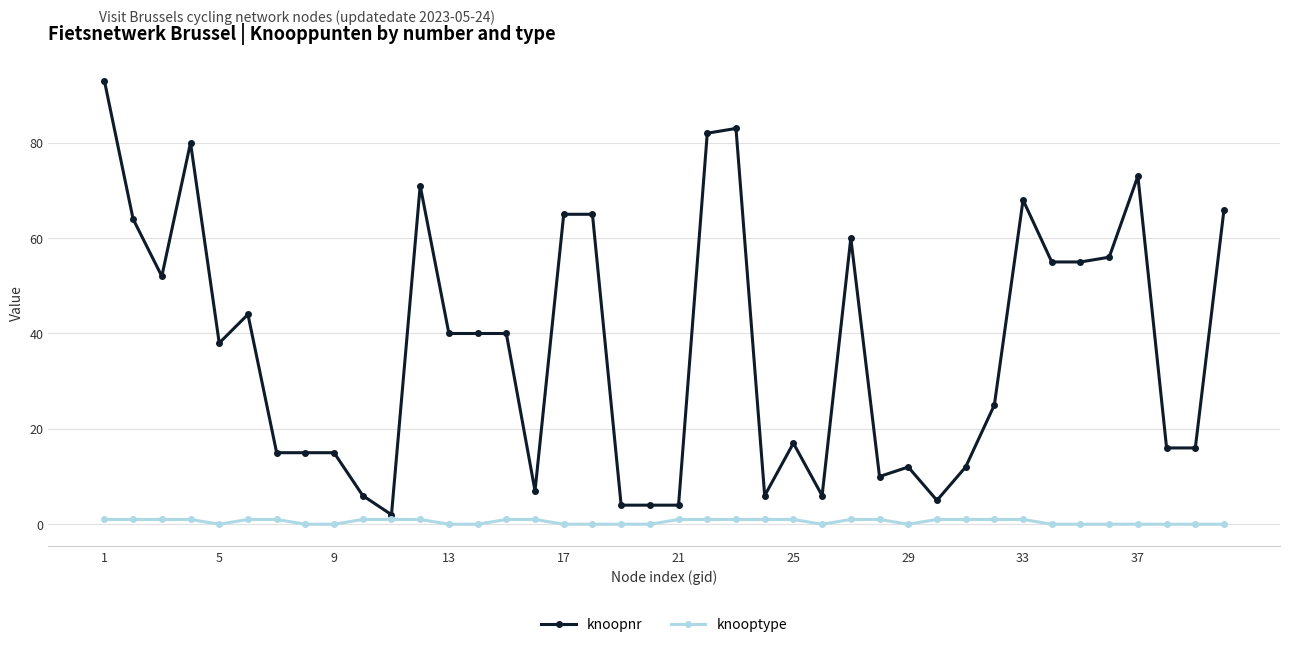

Which series has the widest spread of values?

knoopnr